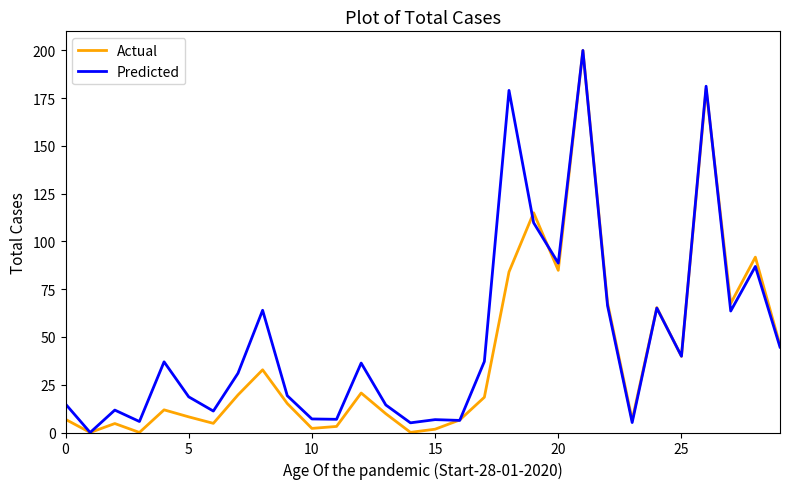

What is the maximum value shown in the chart?

200.0